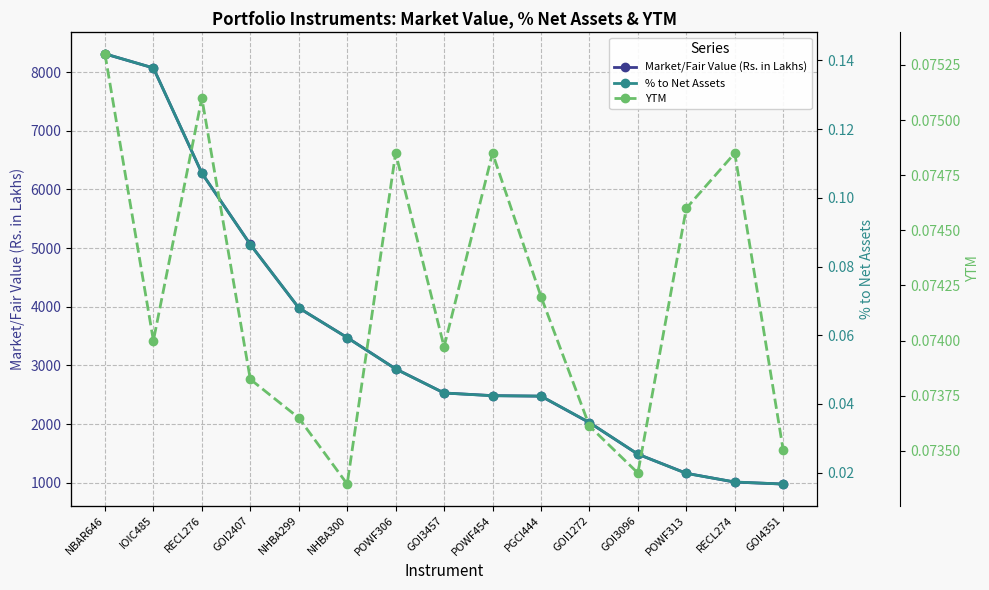

How many distinct data groups are displayed?

3